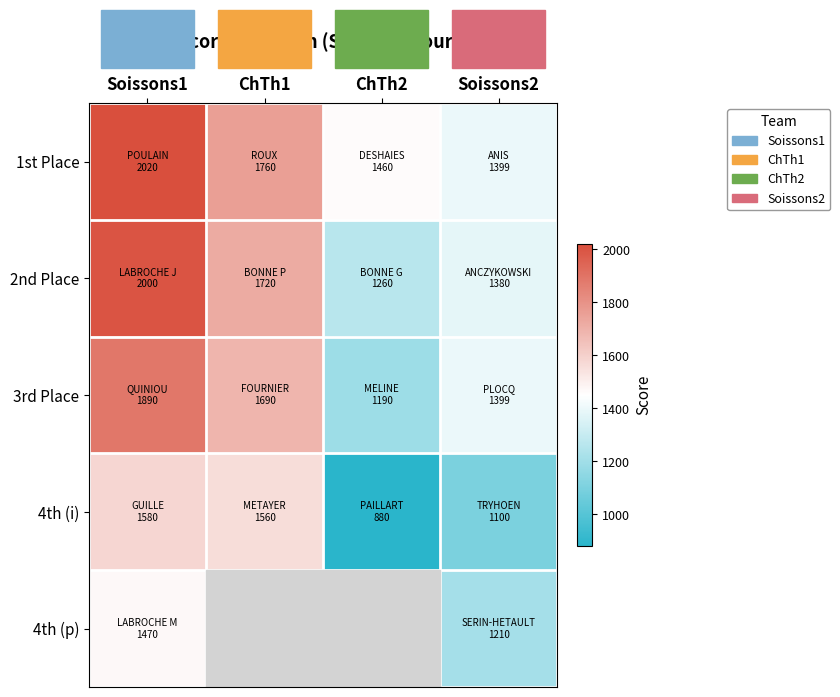

Which series has the largest total across all categories?

1st Place